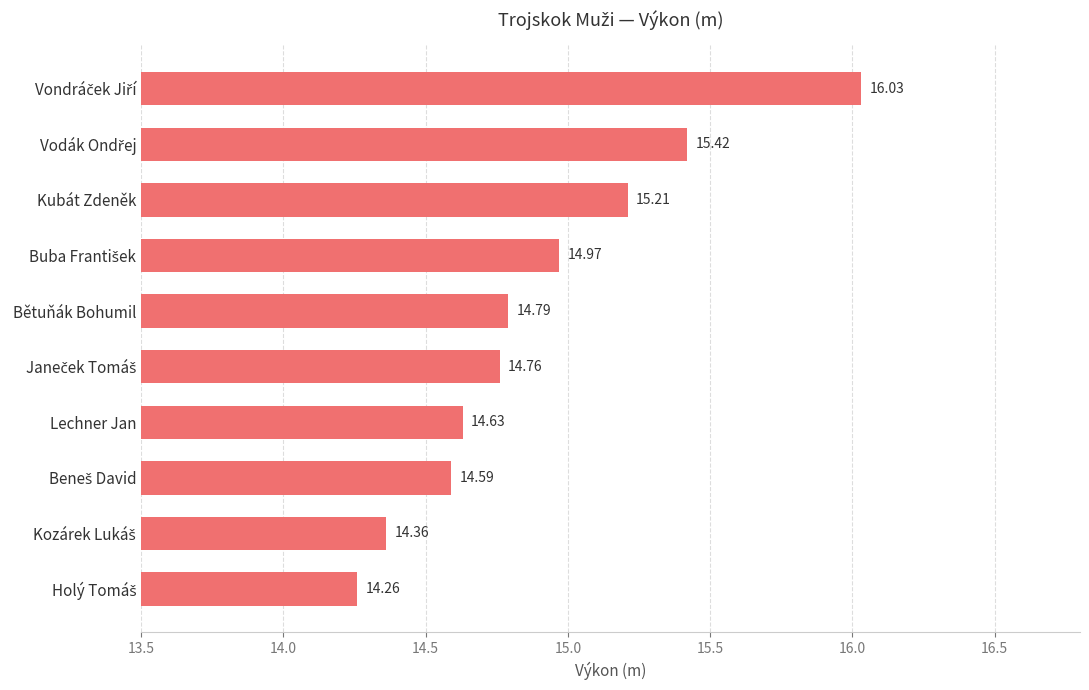

What is the sum of all values?

149.0